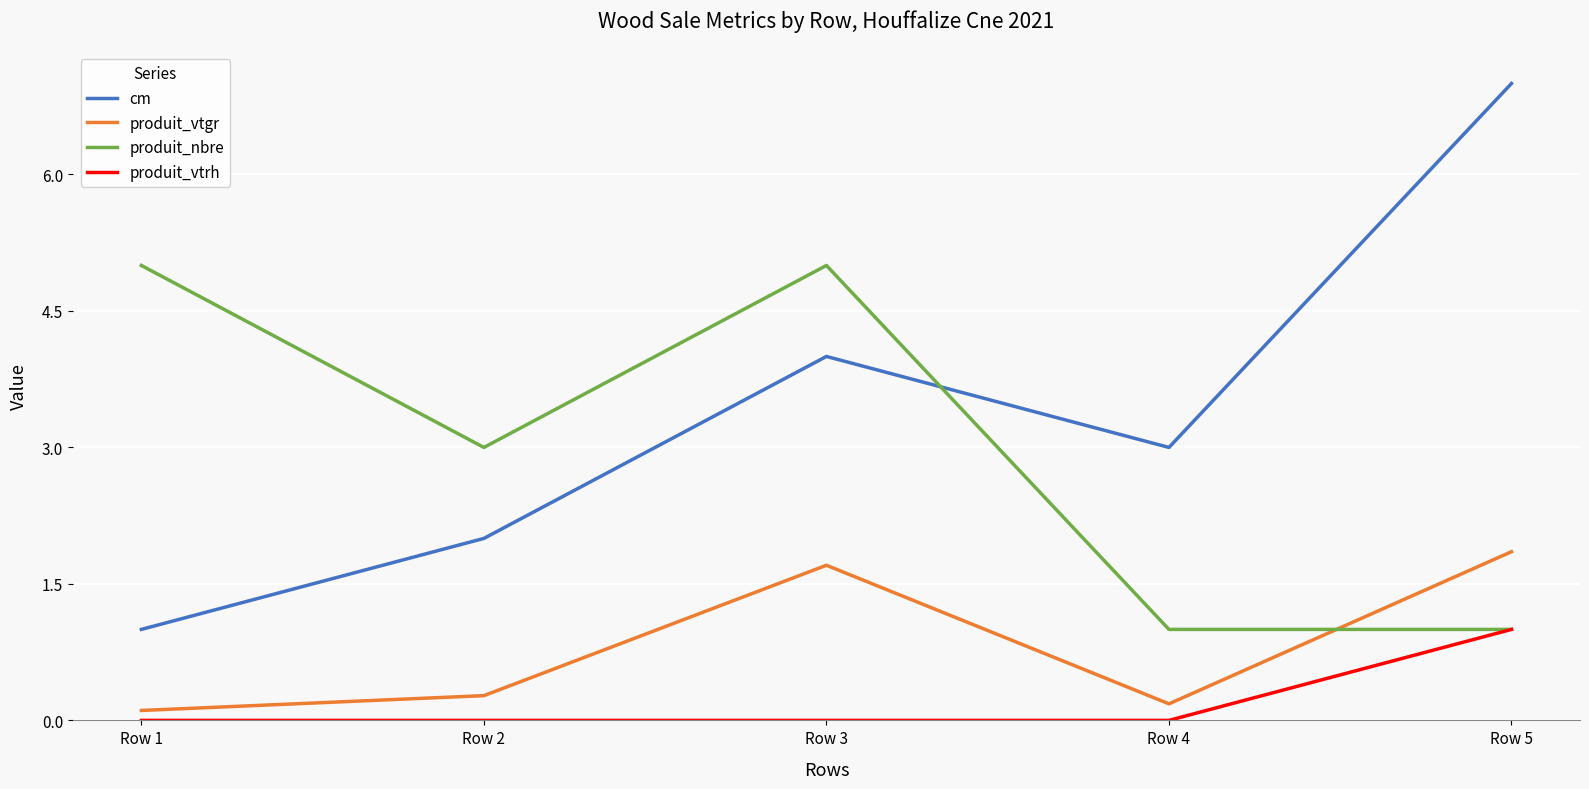

True or false: produit_vtrh has a value of 0.0 at Row 1.

True